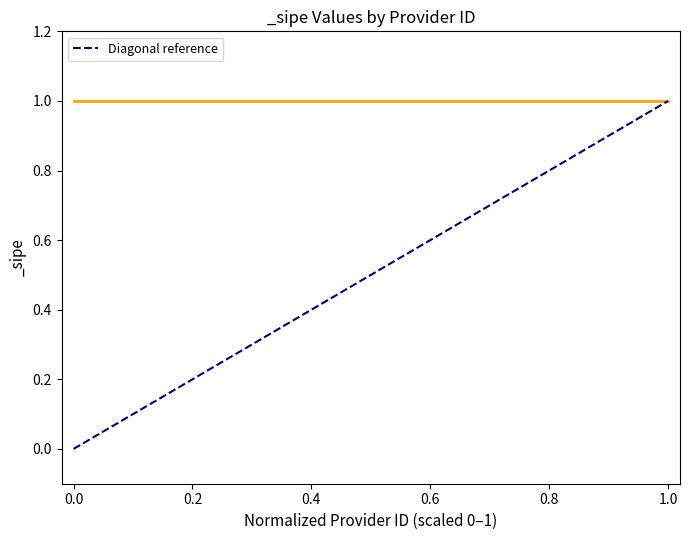

Is it true that the value at 0.0 is 0?

True